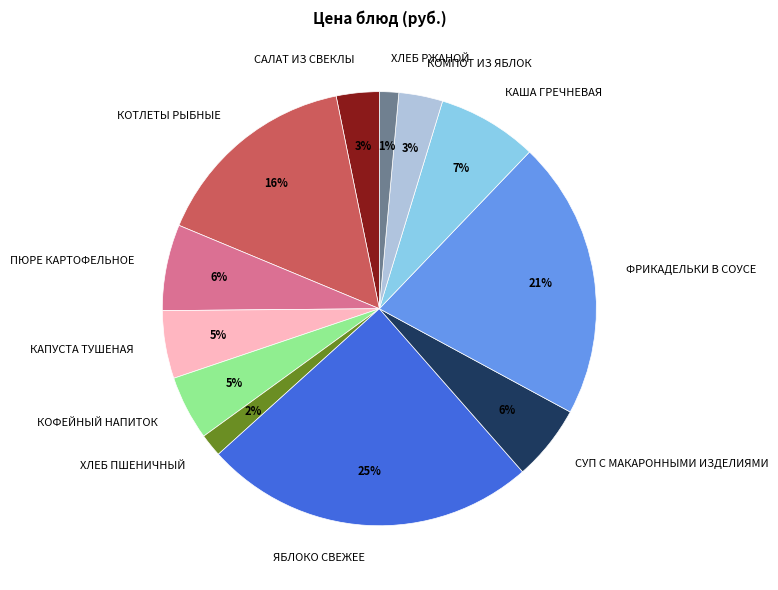

To the nearest percent, what is the average slice percentage?

8%